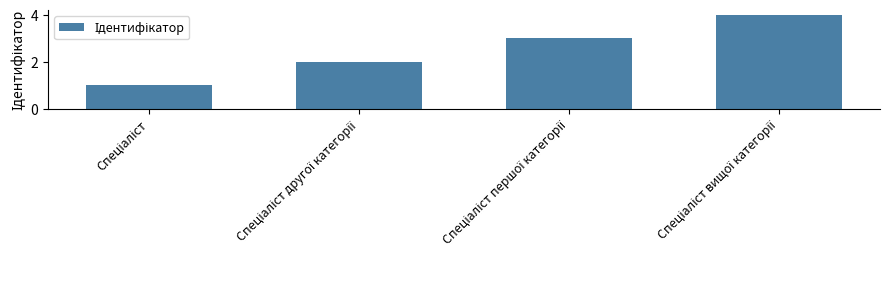

What is the greatest value displayed?

4